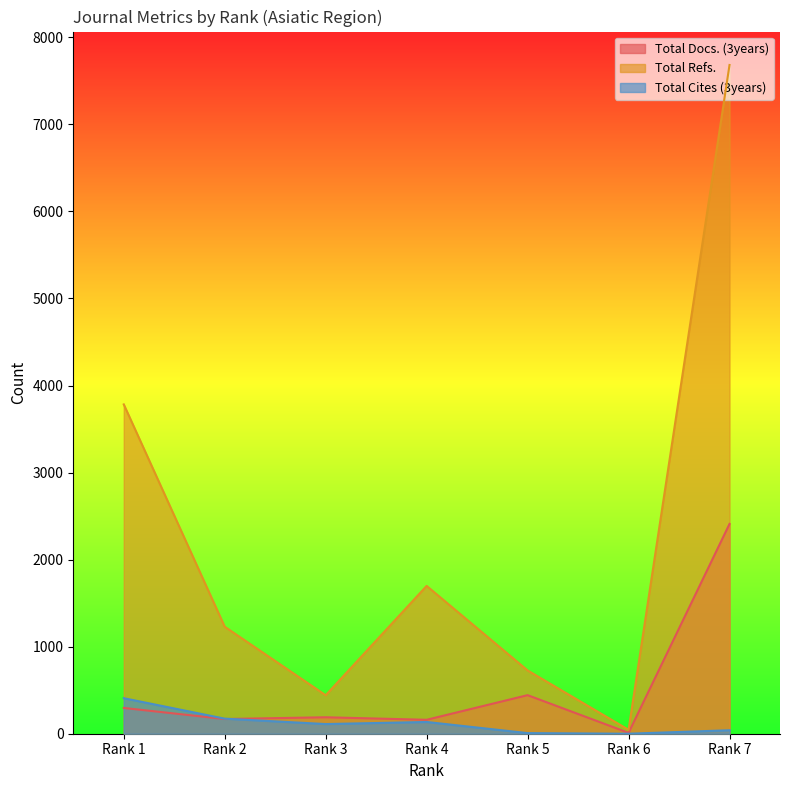

True or false: Total Docs. (3years) has more than 0 interior local peaks.

True